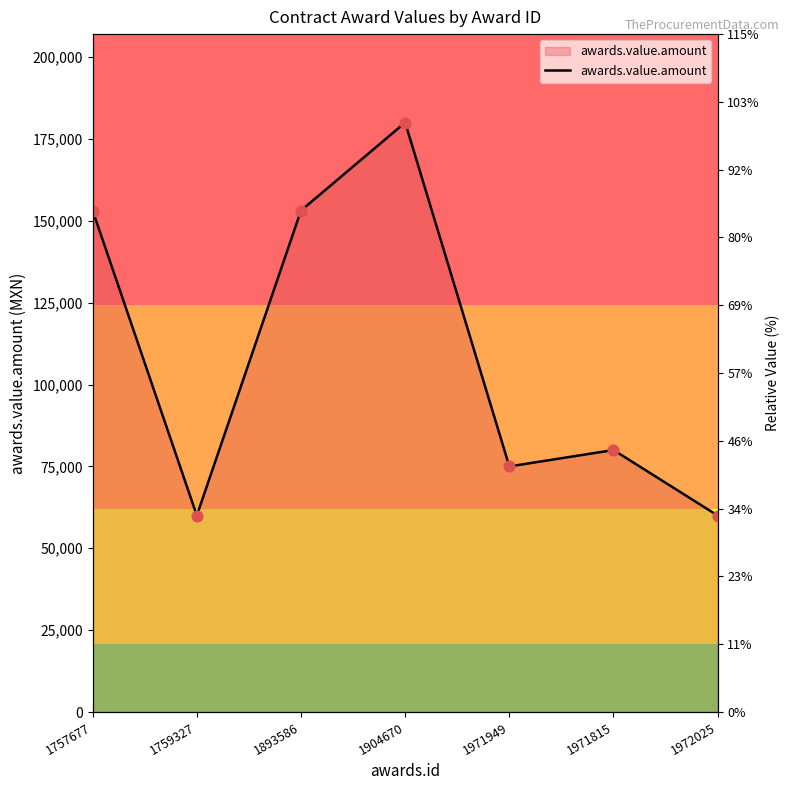

What is the ratio of the value at 1971949 to the value at 1893586?

0.5